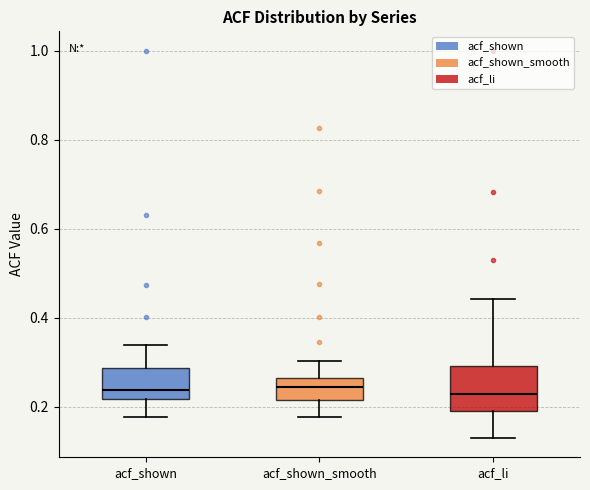

Reading left to right, transcribe this box plot: for each box, give where its median line is, the range the box spans, and where its two whiskers end, as read against the y-axis. The values are not printed on the chart, so give them approximately, as read against the axis.

acf_shown: median 0.24, box 0.22 to 0.28, whiskers 0.18 to 0.34
acf_shown_smooth: median 0.24, box 0.22 to 0.26, whiskers 0.18 to 0.30
acf_li: median 0.22, box 0.20 to 0.30, whiskers 0.14 to 0.44